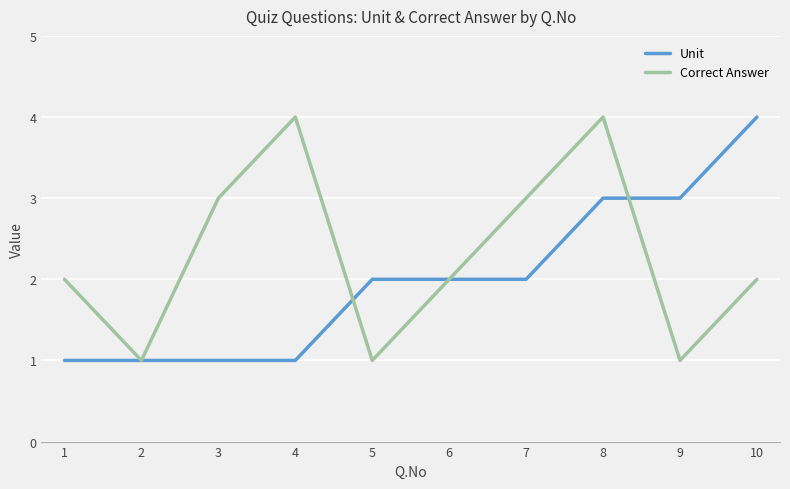

After their last crossing, which series has the higher values: Correct Answer or Unit?

Unit